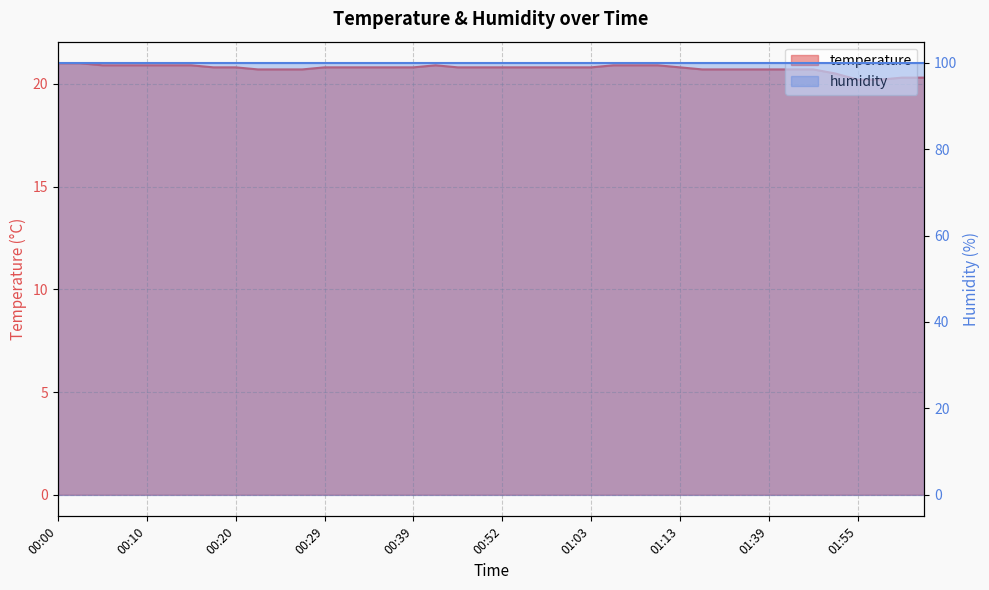

How many points are higher than both their immediate neighbors (excluding endpoints)?

1